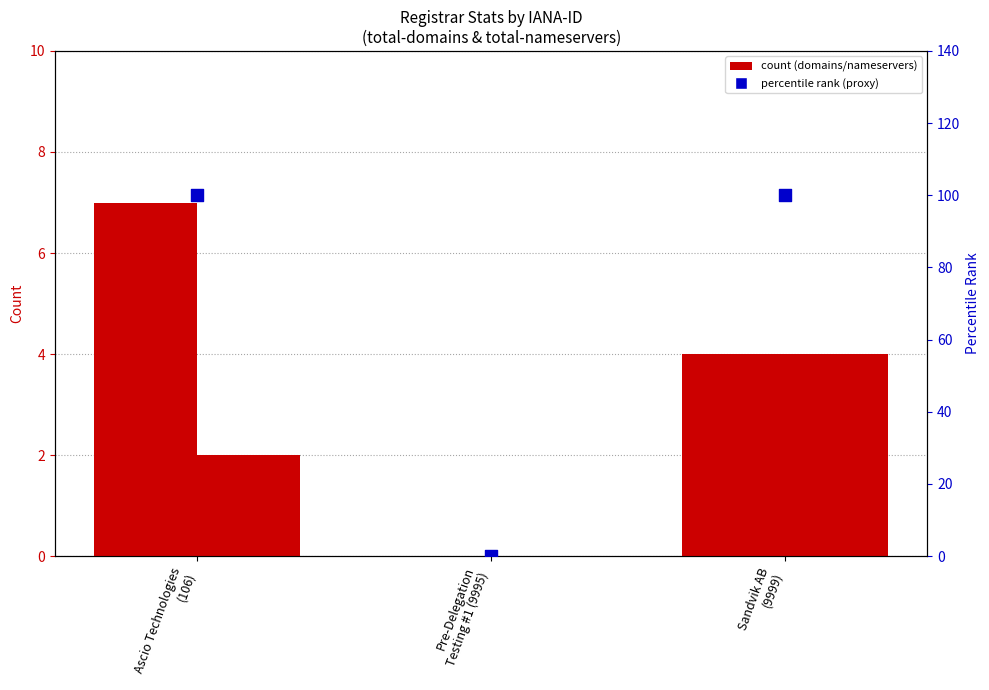

Which series contains the highest Y value?

percentile rank (proxy)